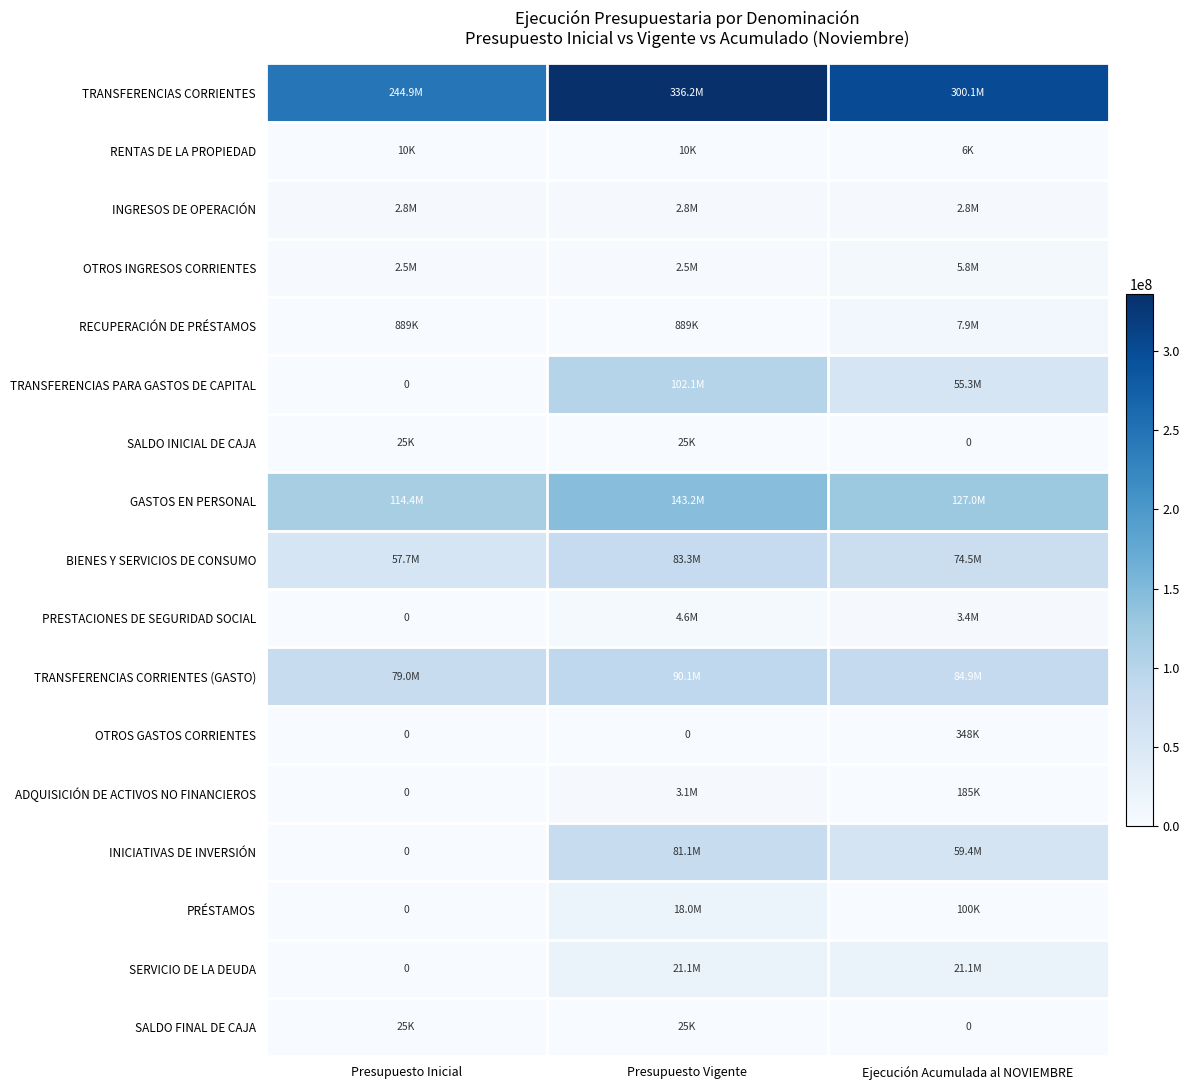

The value of INGRESOS DE OPERACIÓN at Ejecución Acumulada al NOVIEMBRE is 2828168. True or false?

True